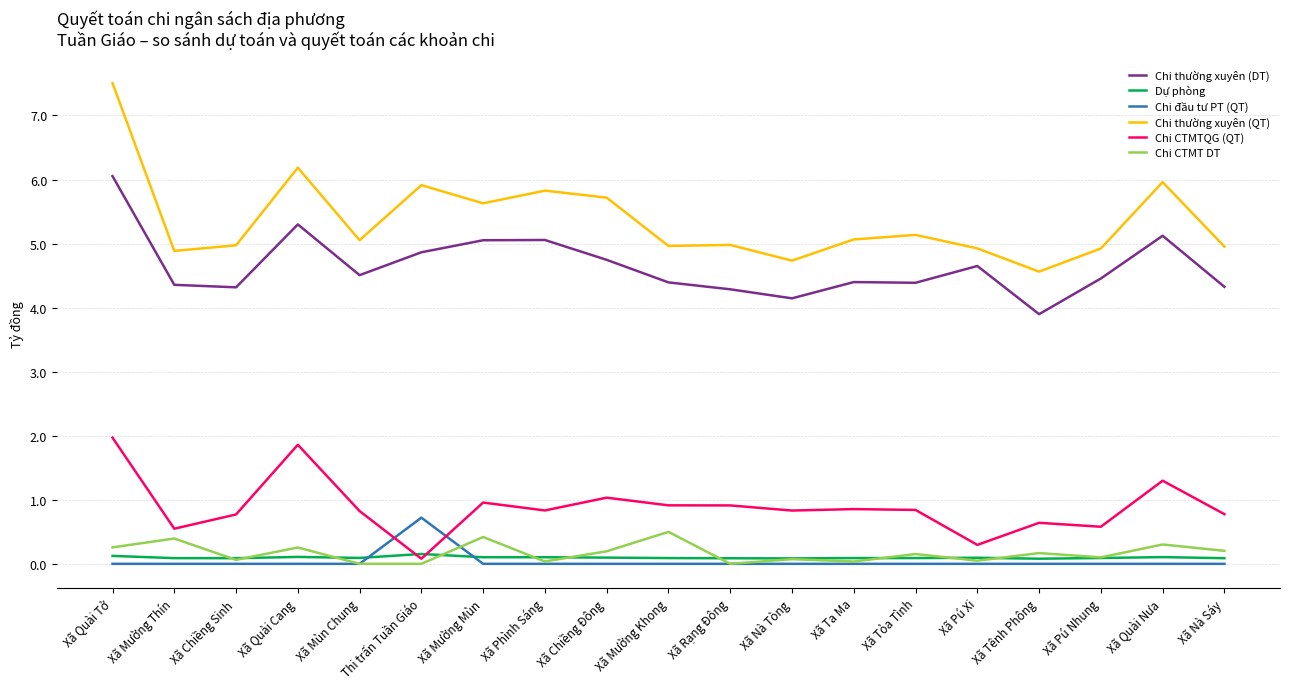

Which label corresponds to the largest value in the chart?

Xã Quài Tở